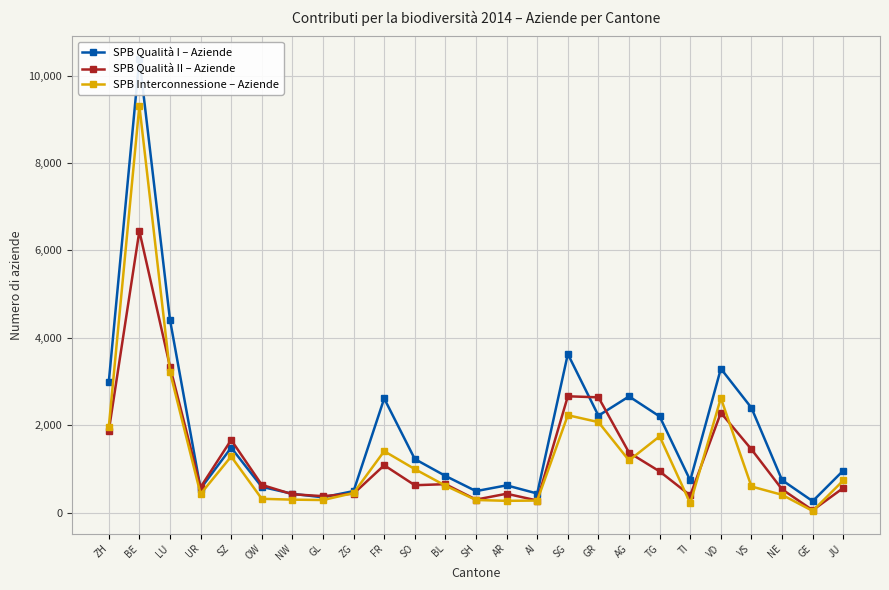

Which series has the largest total across all categories?

SPB Qualità I – Aziende